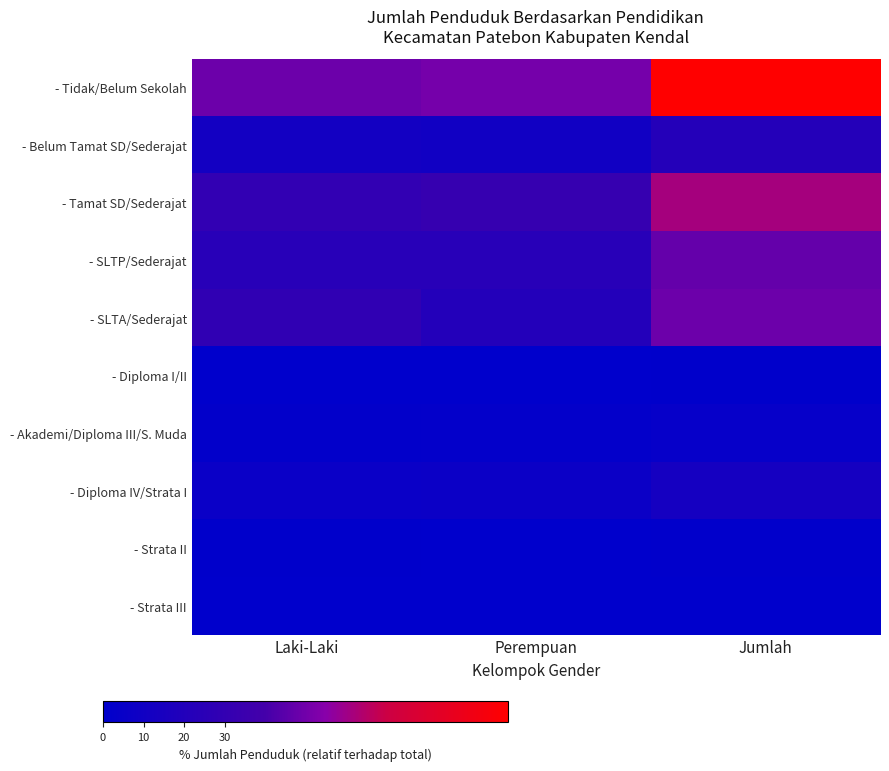

What is the difference between the highest and lowest values at Perempuan?

51.1